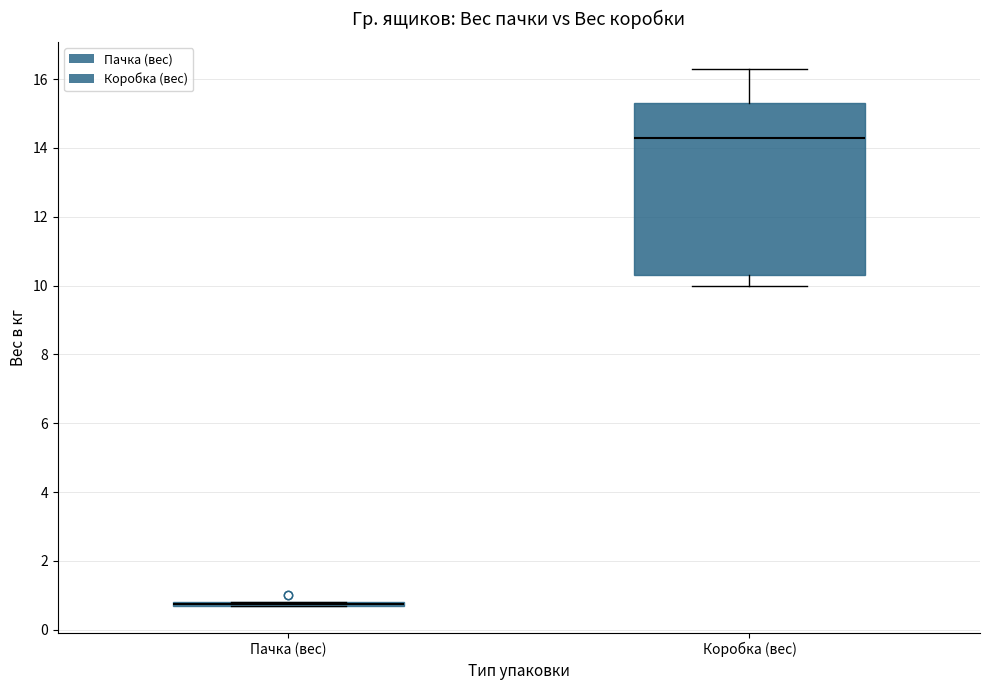

Reading left to right, read every box against the y-axis: the position of its median line, the range the box covers, and the ends of its whiskers. The values are not printed on the chart, so give them approximately, as read against the axis.

Пачка (вес): box collapsed to a line at 0.8, whiskers 0.8 to 0.8
Коробка (вес): median 14.4, box 10.4 to 15.4, whiskers 10.0 to 16.4